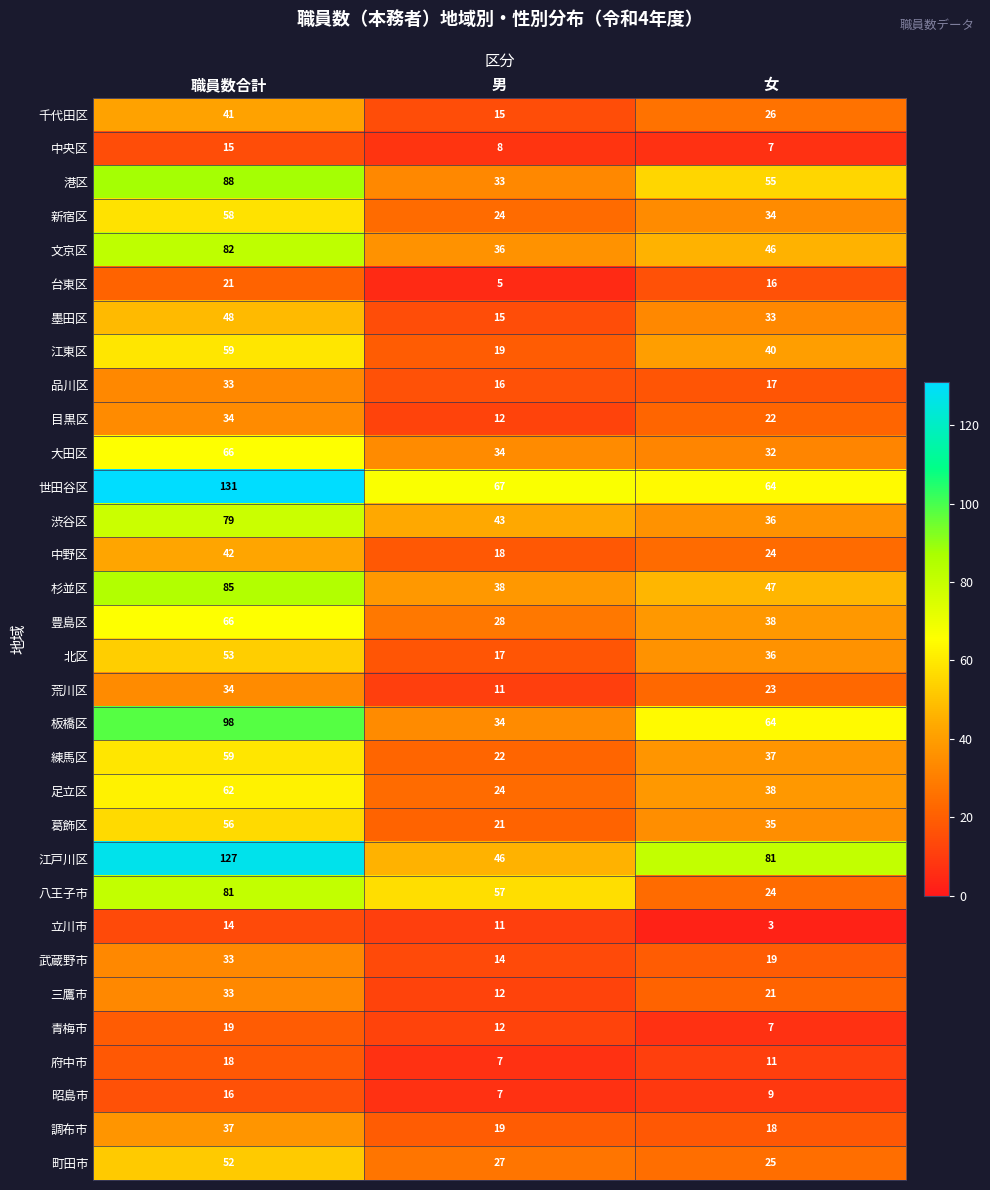

True or false: 荒川区 has a value of 11 at 男.

True